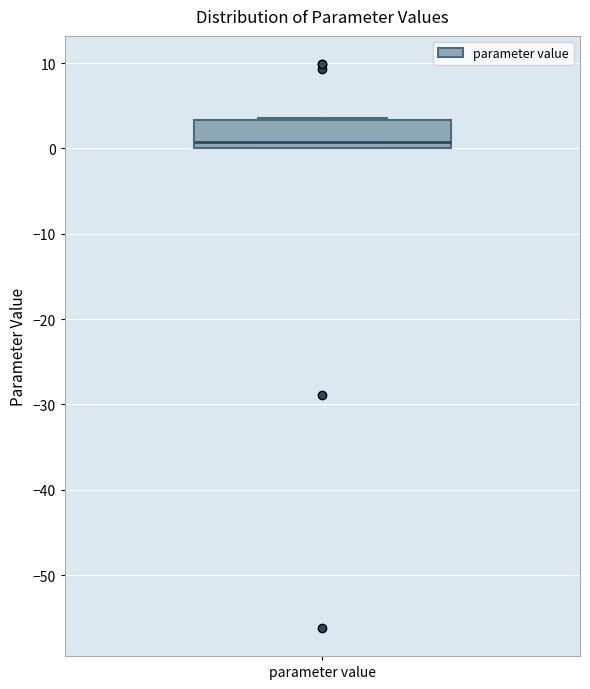

Read this box plot against the y-axis: the position of the median line, the range covered by the box, and the ends of both whiskers. The values are not printed on the chart, so give them approximately, as read against the axis.

median 1, box 0 to 3, whiskers 0 to 4